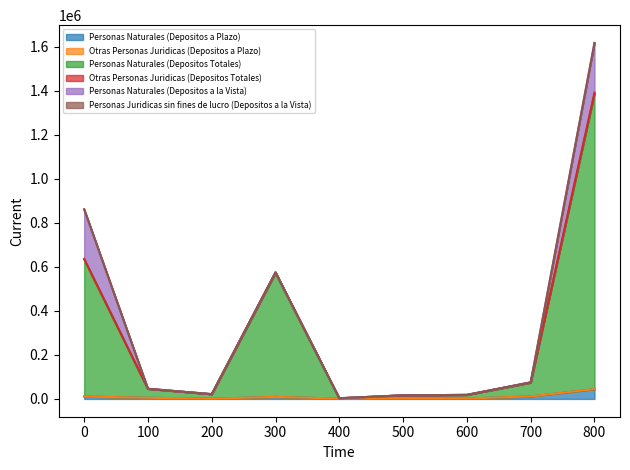

At which category is the sum across all series the highest?

800